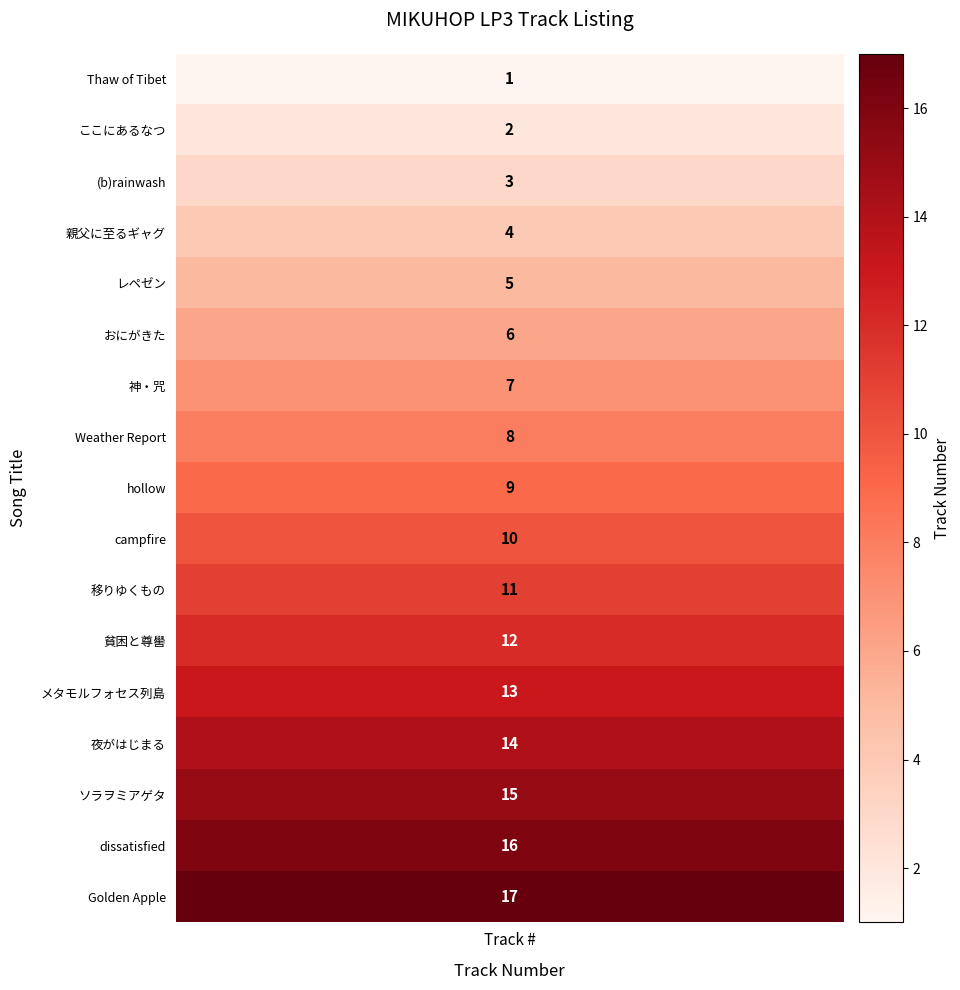

Between 8 and 5, which is larger?

8